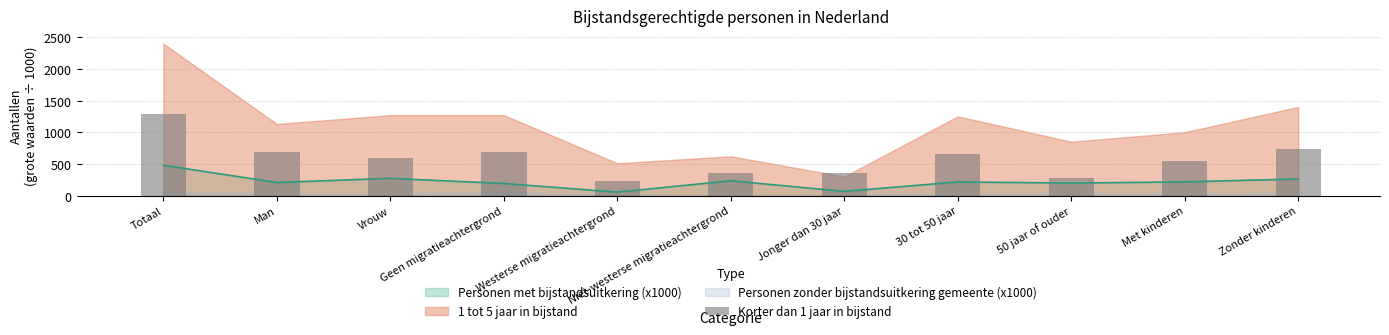

What is the label of the 2nd bar from the right?

Met kinderen